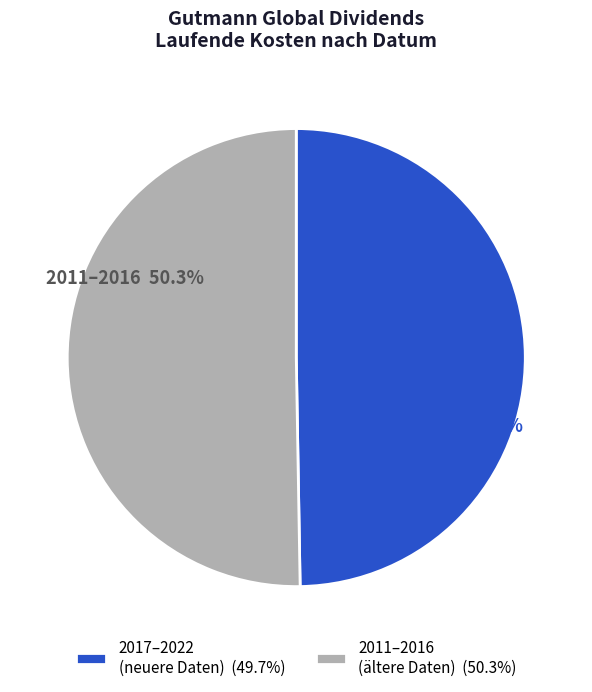

What is the largest slice in the pie chart?

2011–2016 (ältere Daten) (50.3%)